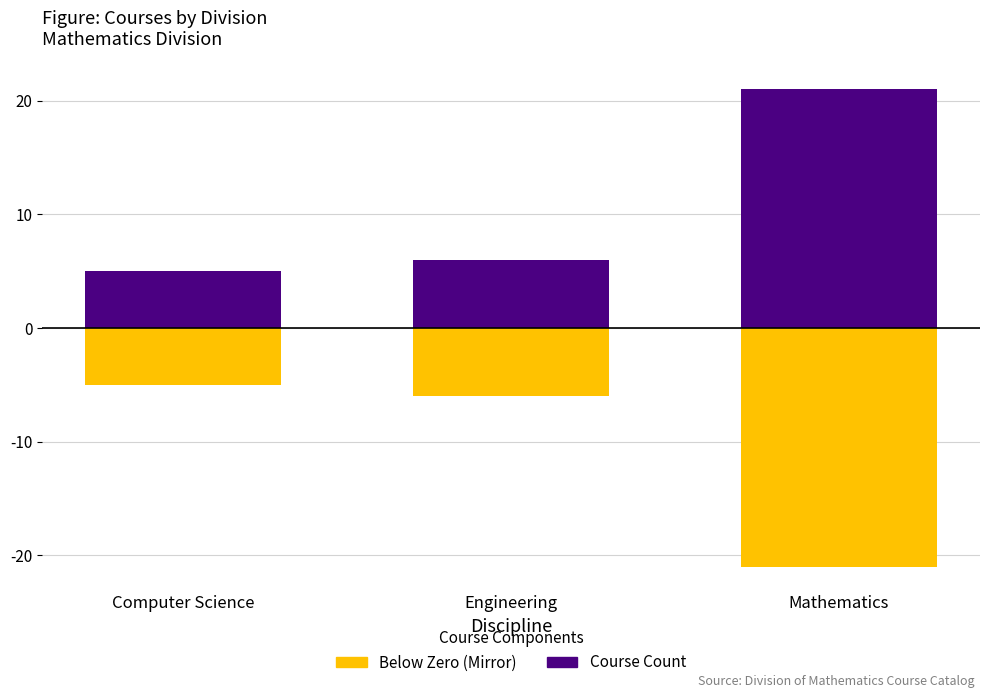

What is the maximum value for Course Count (above)?

21